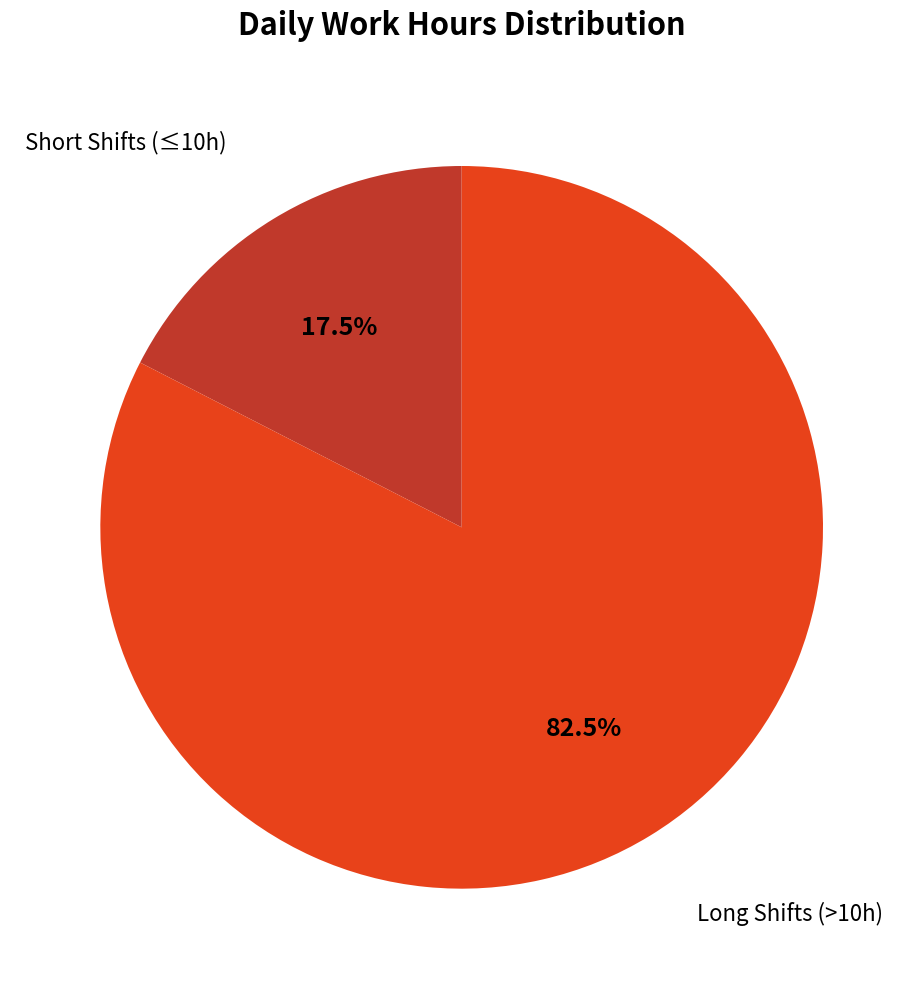

Is there a majority slice in this chart?

Yes